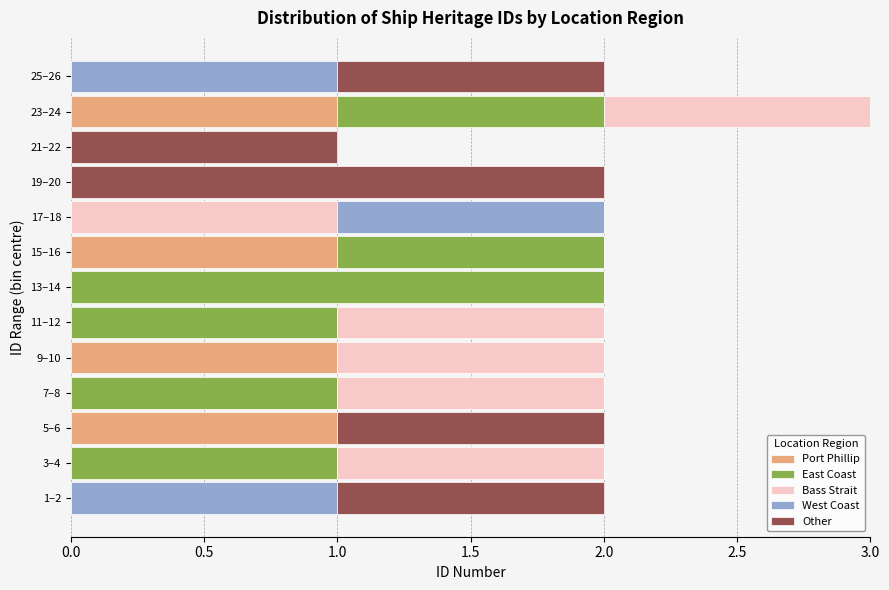

Is it true that Port Phillip equals 0 at 25–26?

True